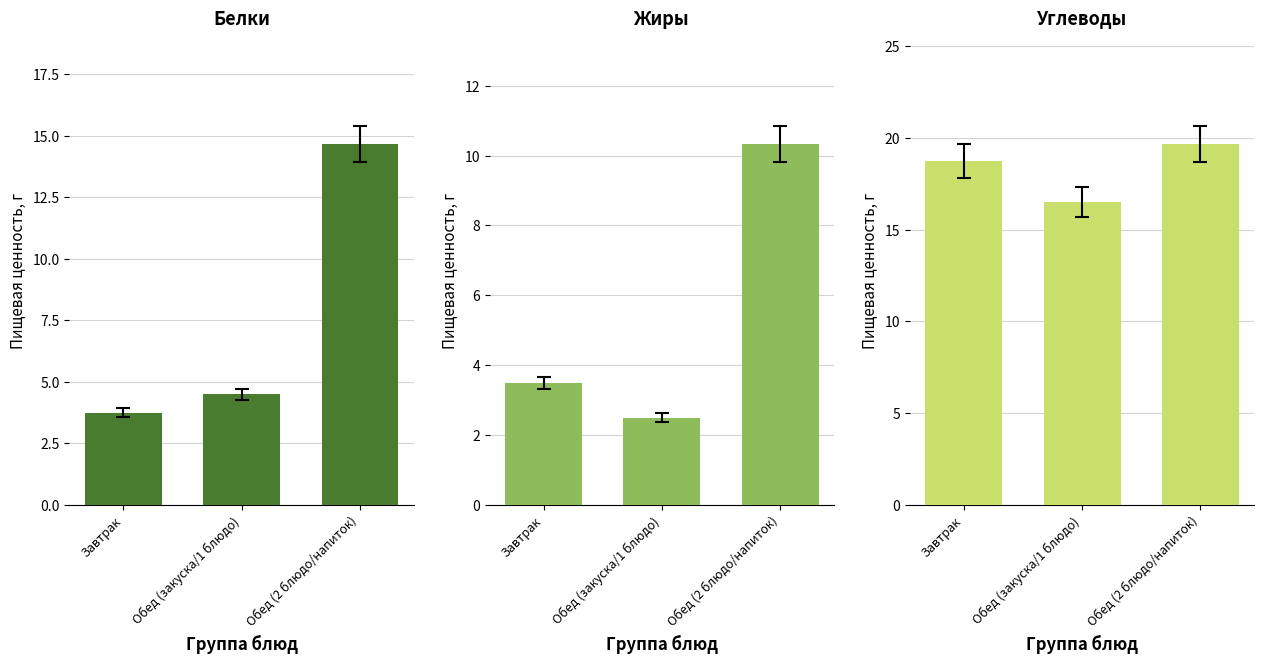

What is the spread (max minus min) of values at Обед (2 блюдо/напиток)?

9.3